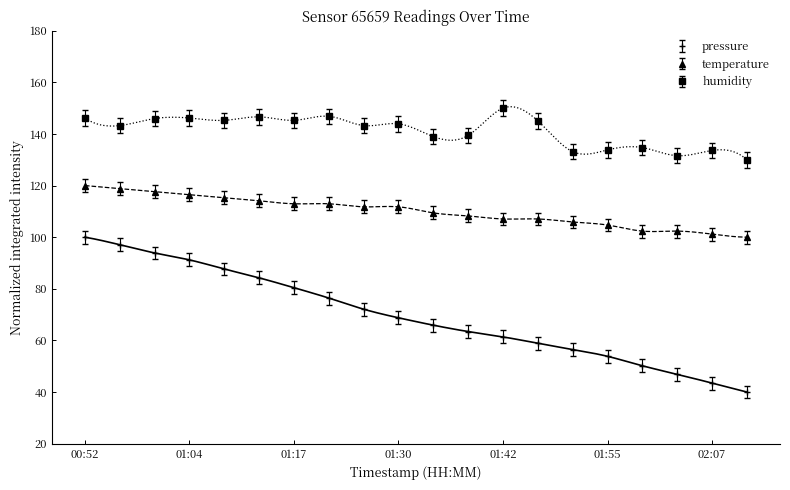

True or false: humidity and temperature cross at least once.

False